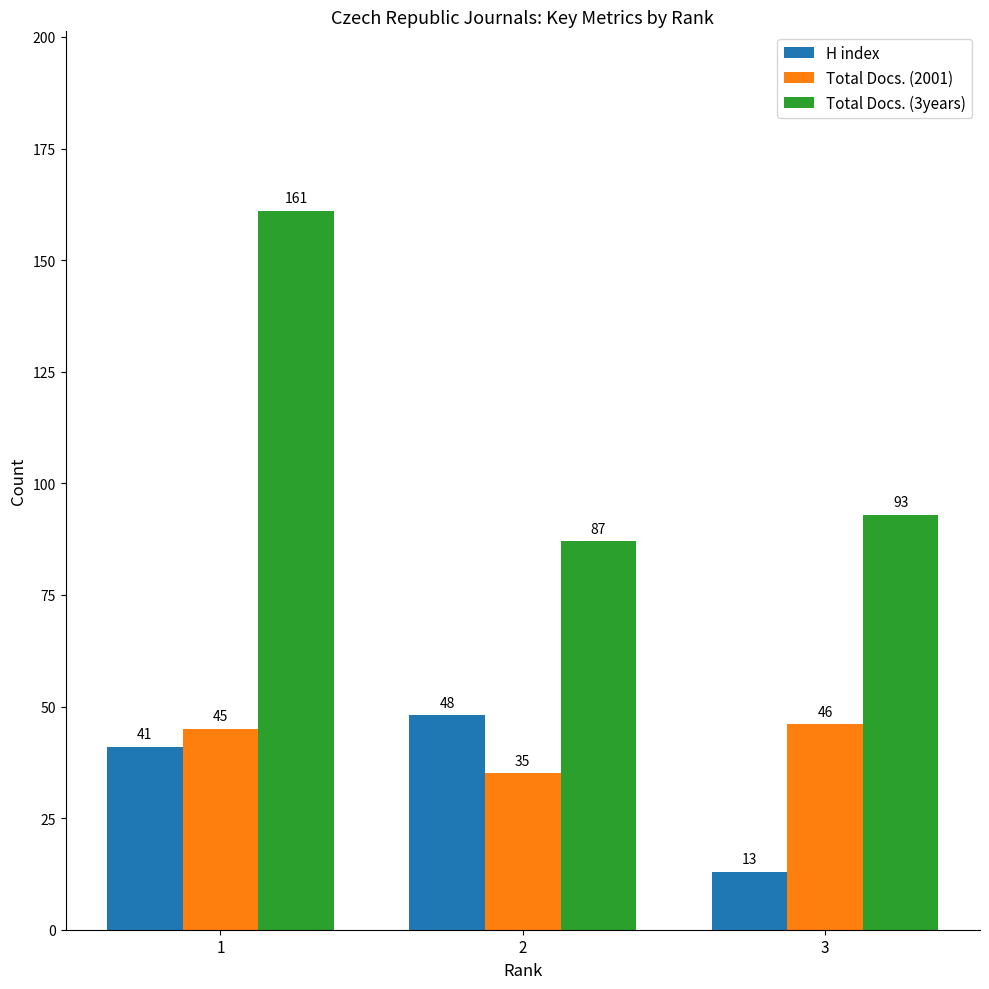

What is the approximate value of Total Docs. (3years) at 3, to the nearest 10?

90